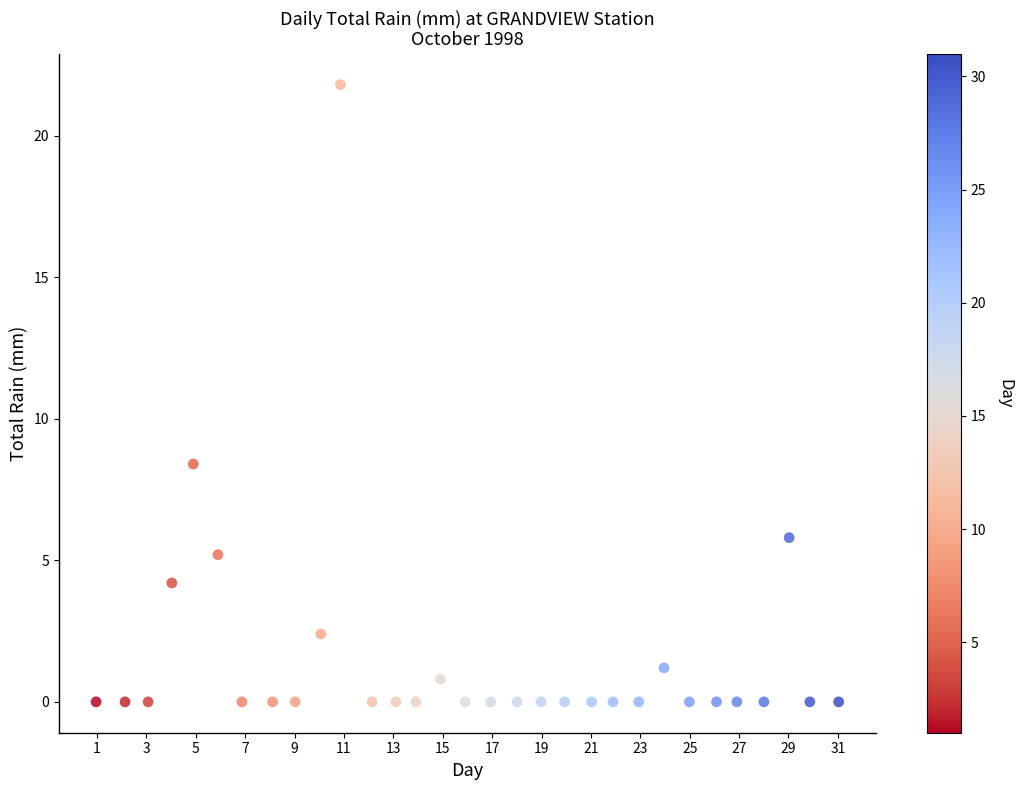

What is the range of Y values (max minus min)?

21.8